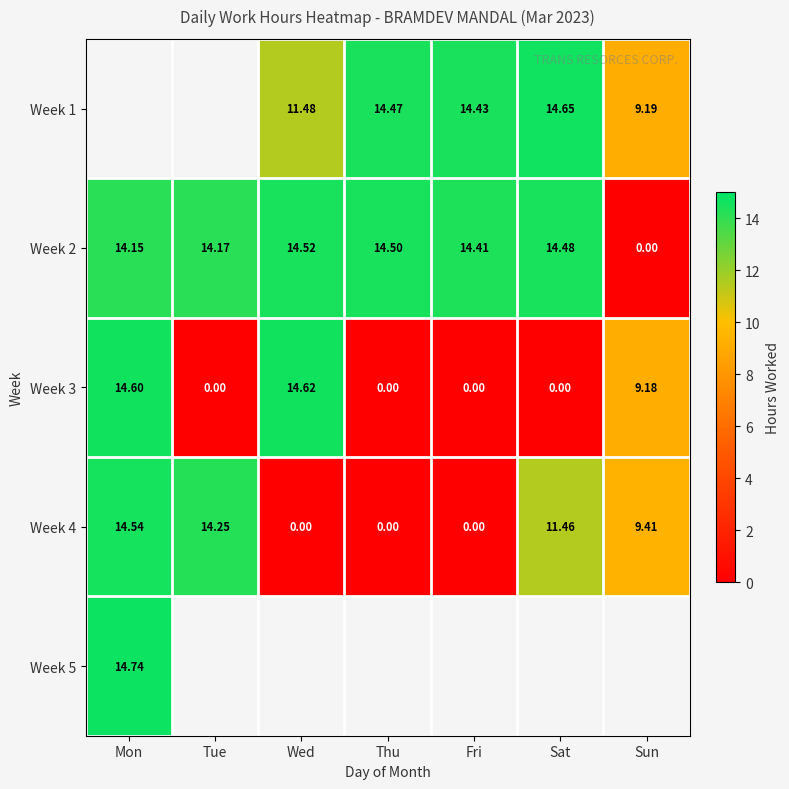

Is the value of Week 2 at Wed greater than the value of Week 1 at Sun?

Yes